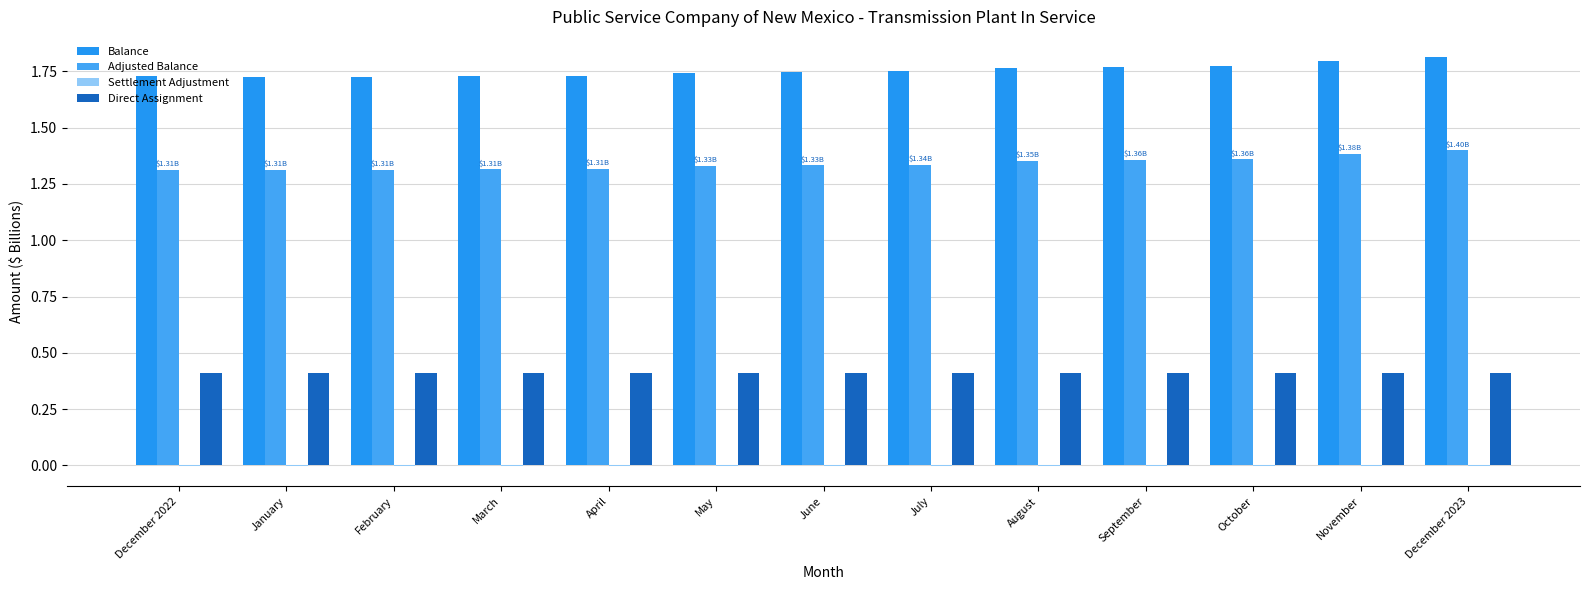

Which label corresponds to the smallest value in the chart?

December 2022